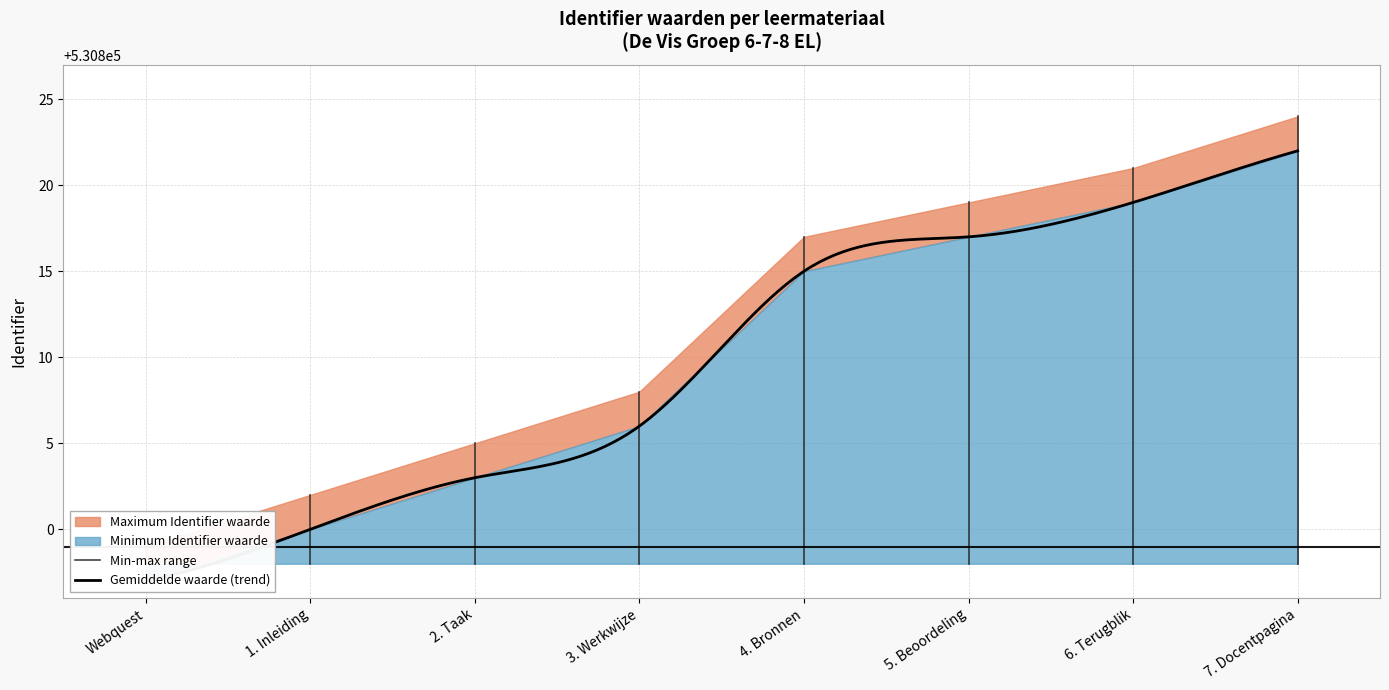

Reading left to right, transcribe all the data shown in this chart.

530799	530802	530805	530808	530817	530819	530821	530824